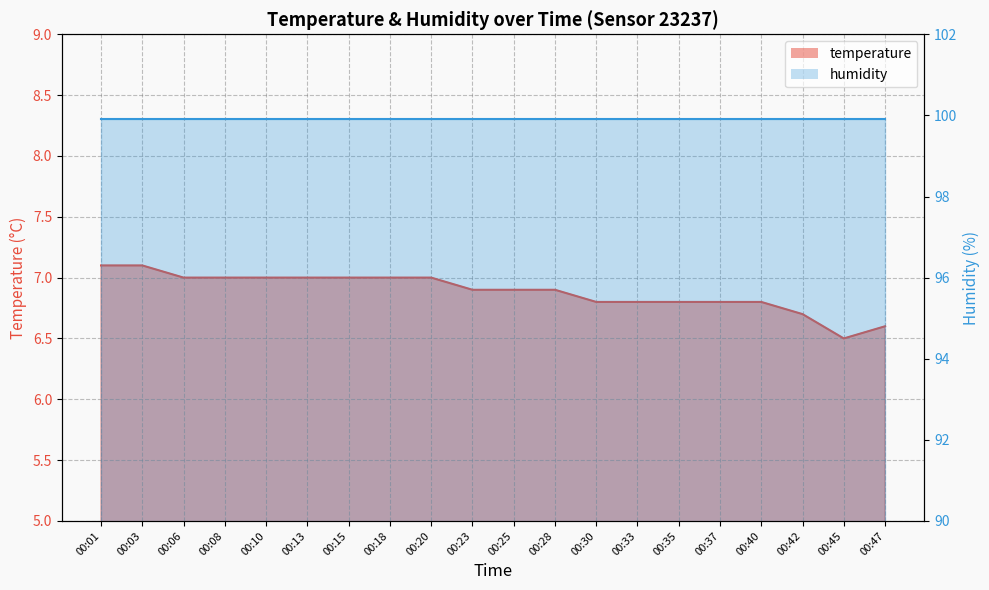

Which label corresponds to the largest value in the chart?

00:01